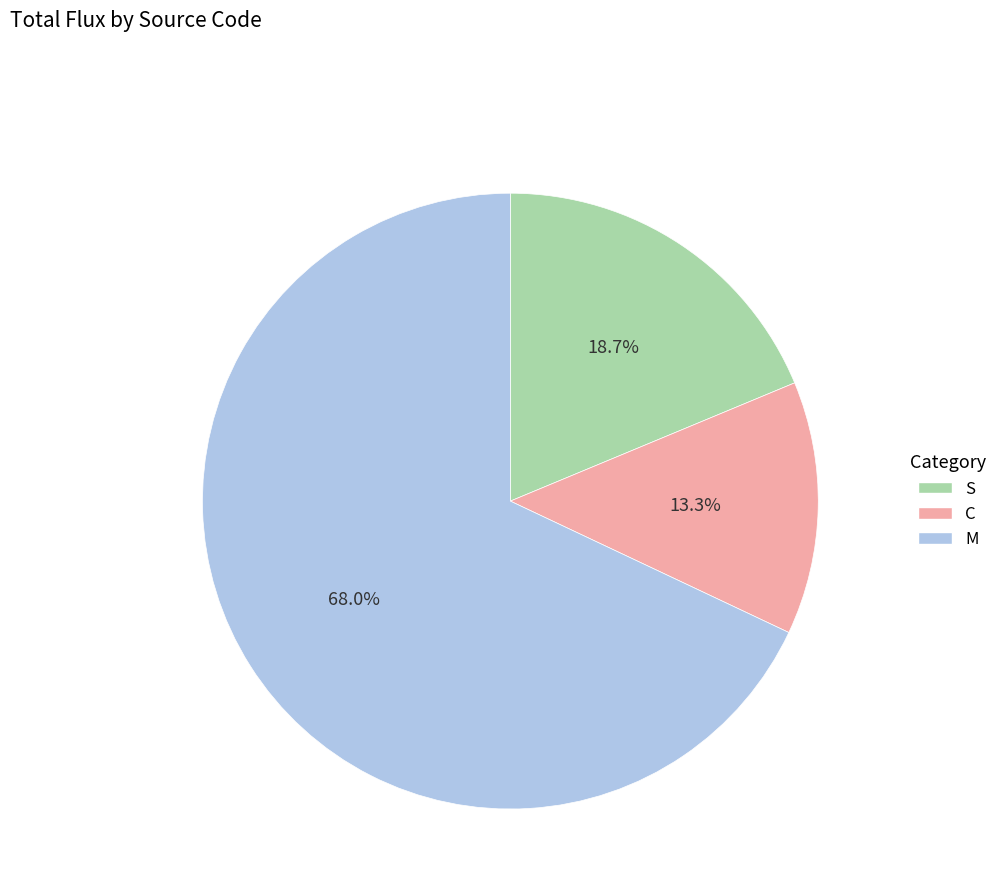

What is the total percentage of C and M?

81.3%